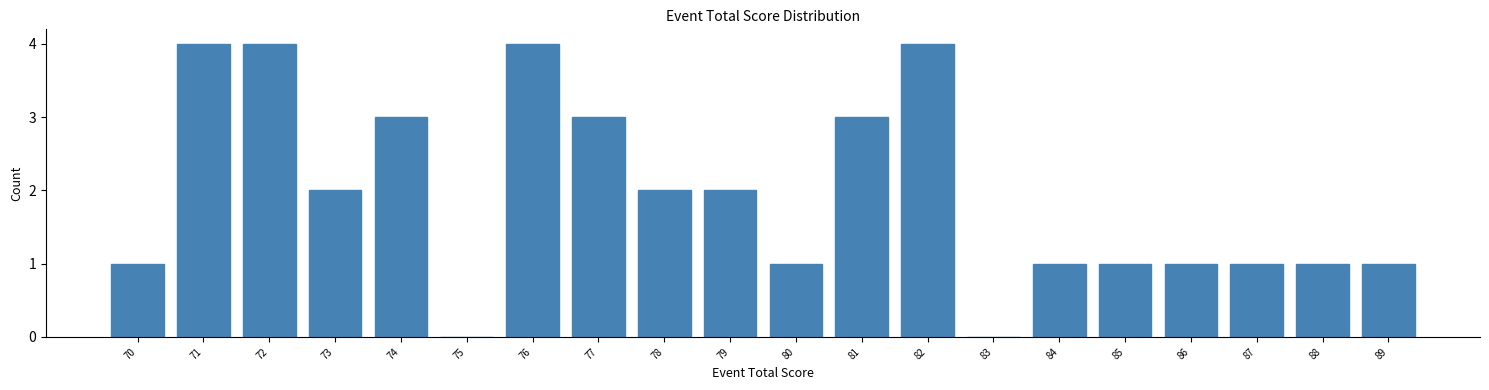

Reading left to right, list every bar in this chart as the range it spans on the x-axis followed by its height. The values are not printed on the chart, so give them approximately, as read against the axis.

69.5 to 70.5: 1
70.5 to 71.5: 4
71.5 to 72.5: 4
72.5 to 73.5: 2
73.5 to 74.5: 3
74.5 to 75.5: 0
75.5 to 76.5: 4
76.5 to 77.5: 3
77.5 to 78.5: 2
78.5 to 79.5: 2
79.5 to 80.5: 1
80.5 to 81.5: 3
81.5 to 82.5: 4
82.5 to 83.5: 0
83.5 to 84.5: 1
84.5 to 85.5: 1
85.5 to 86.5: 1
86.5 to 87.5: 1
87.5 to 88.5: 1
88.5 to 89.5: 1